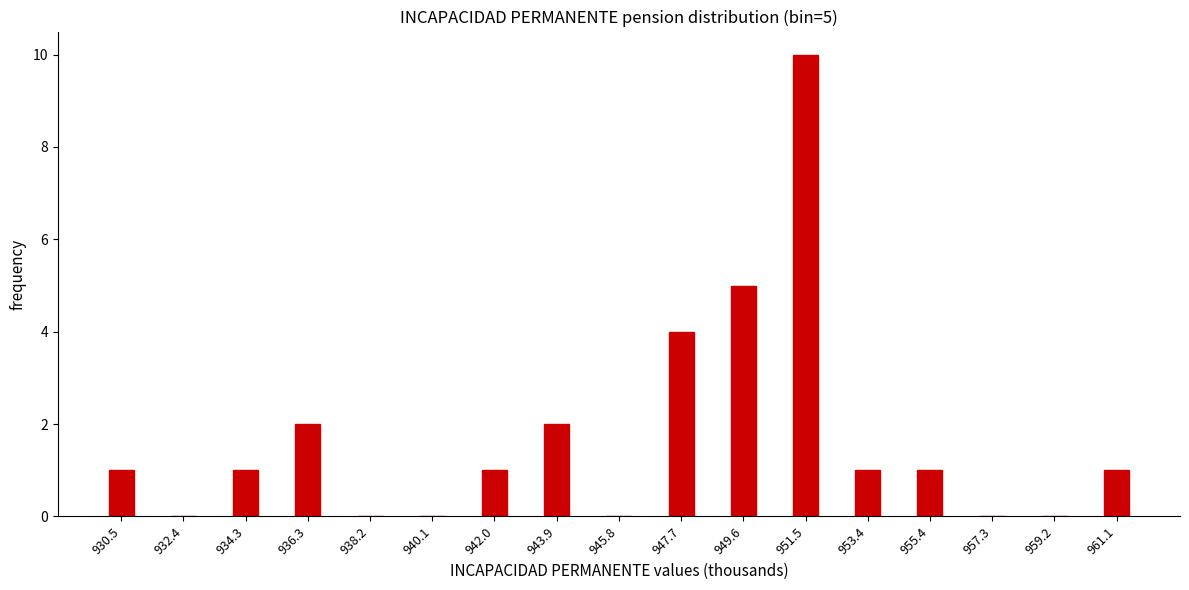

Reading left to right, transcribe all the data shown in this chart.

930.5=1	932.4=0	934.3=1	936.3=2	938.2=0	940.1=0	942.0=1	943.9=2	945.8=0	947.7=4	949.6=5	951.5=10	953.4=1	955.4=1	957.3=0	959.2=0	961.1=1